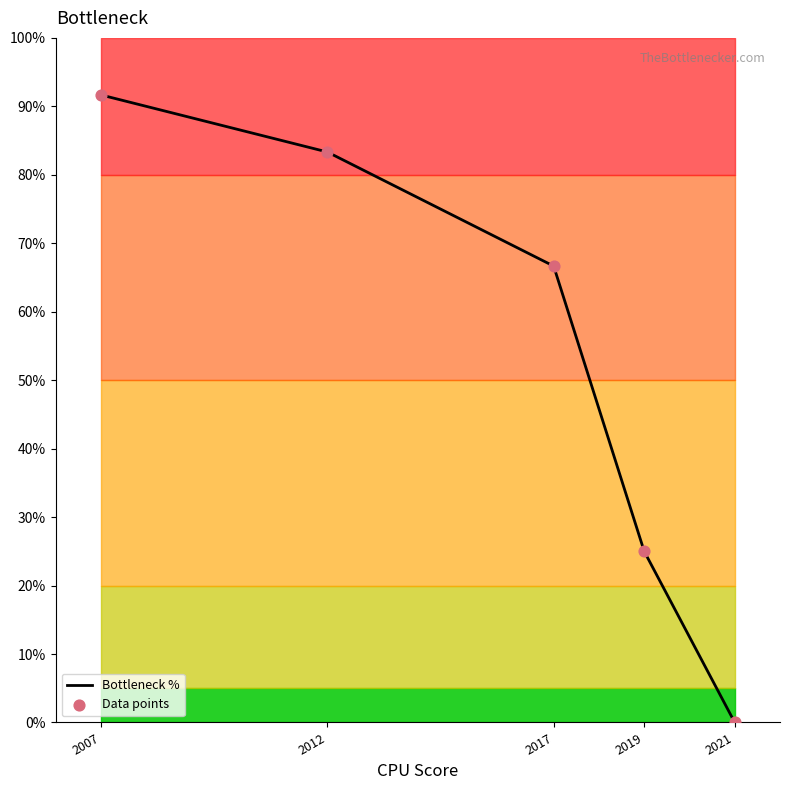

Is the value of Bottleneck % at 2007 greater than the value of Data points at 2021?

Yes